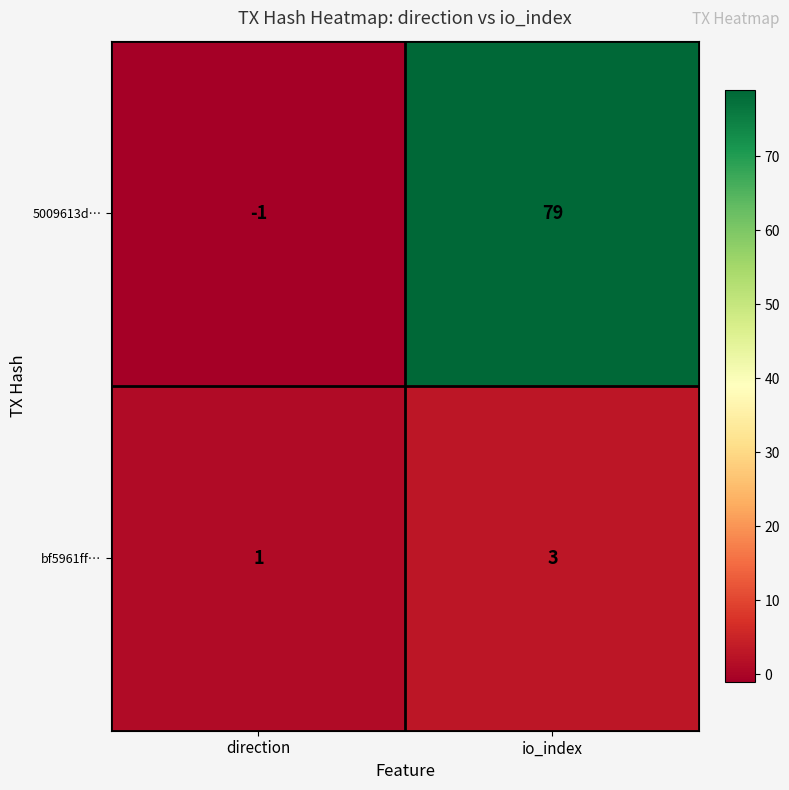

Reading left to right, list all the values displayed in this chart.

5009613d…: -1	79
bf5961ff…: 1	3